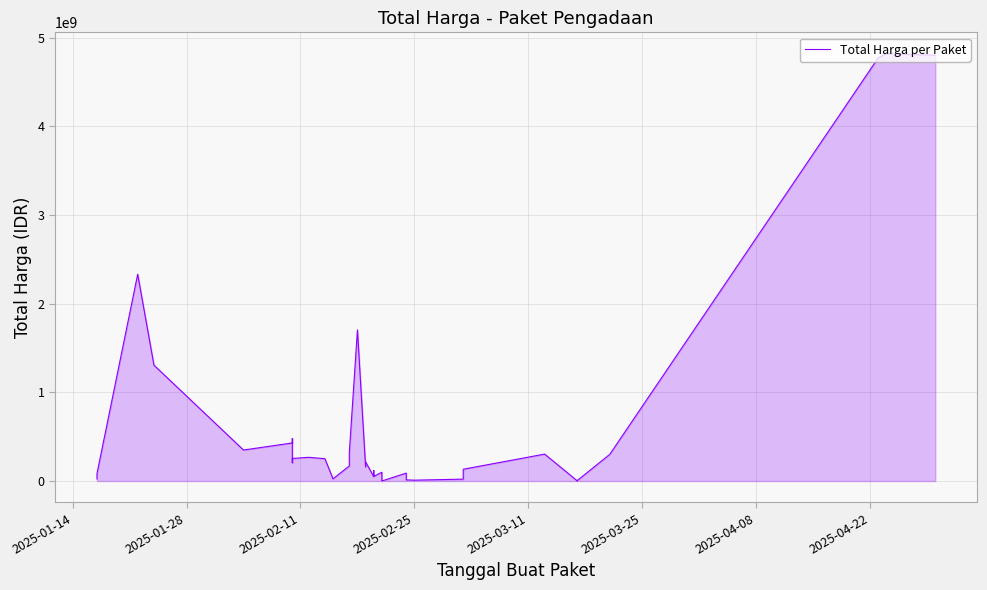

Does the chart have visible grid lines?

Yes